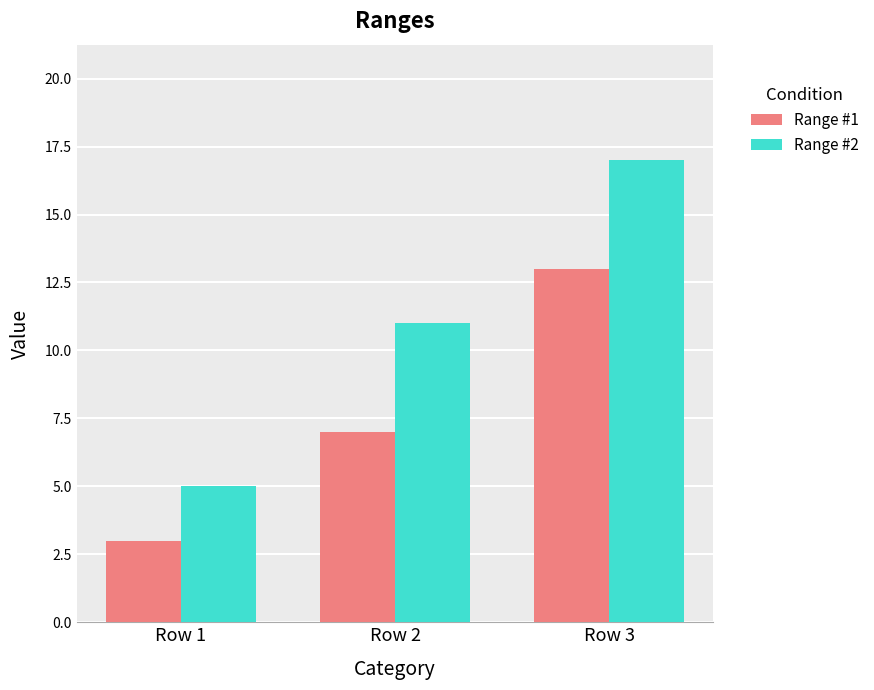

How many groups of bars are there?

3